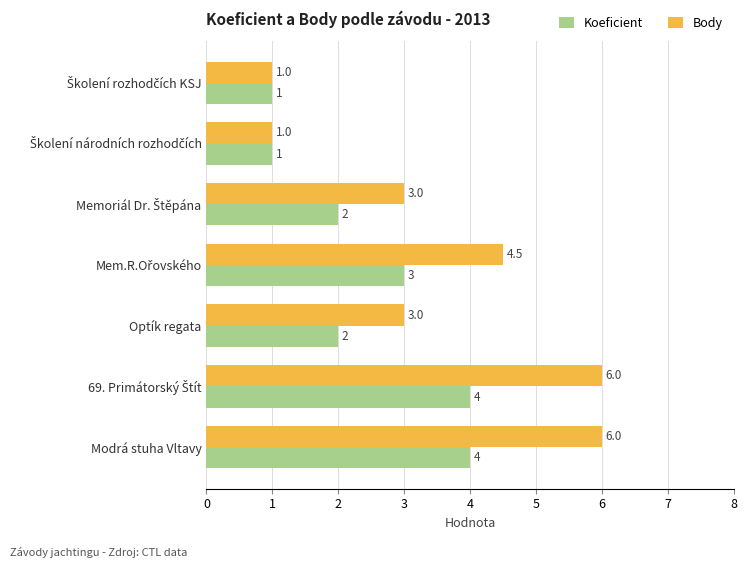

What is the lowest value of the Body series?

1.0